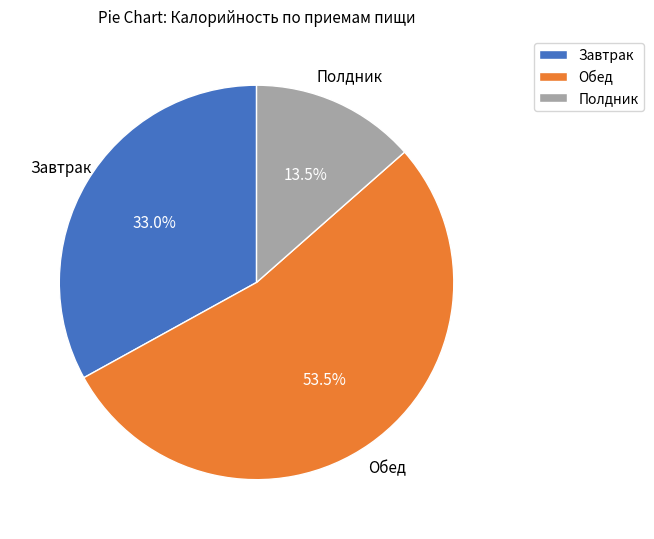

Is the sum of Полдник and Завтрак greater than half?

No